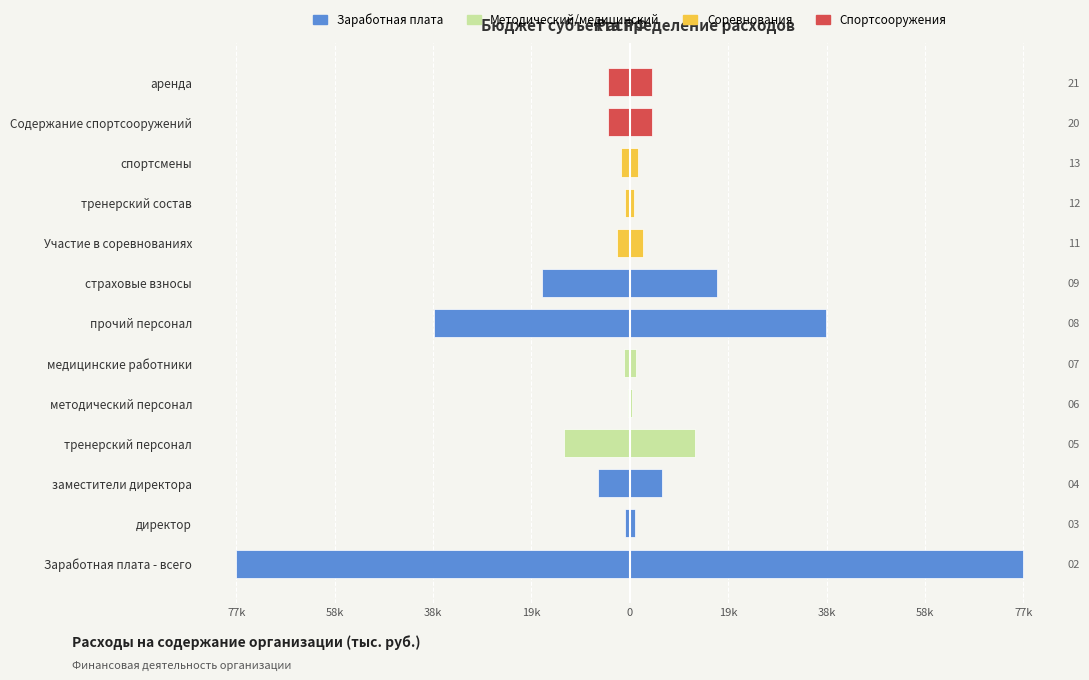

Reading left to right, what are all the values shown in this chart?

-77942.4	-941.2	-6299.4	-12995.4	-405.5	-1215.2	-38761.3	-17324.3	-2544.1	-863.2	-1680.8	-4337.9	-4337.9